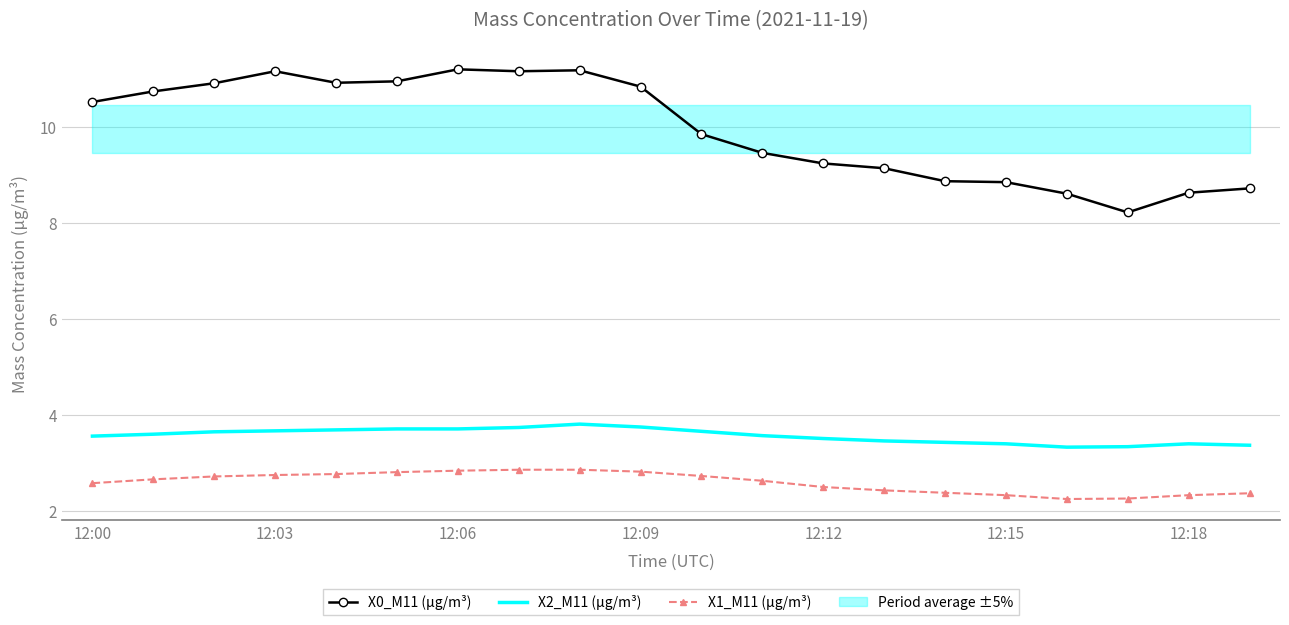

What is the lowest value of the X2_M11 (μg/m³) series?

3.3